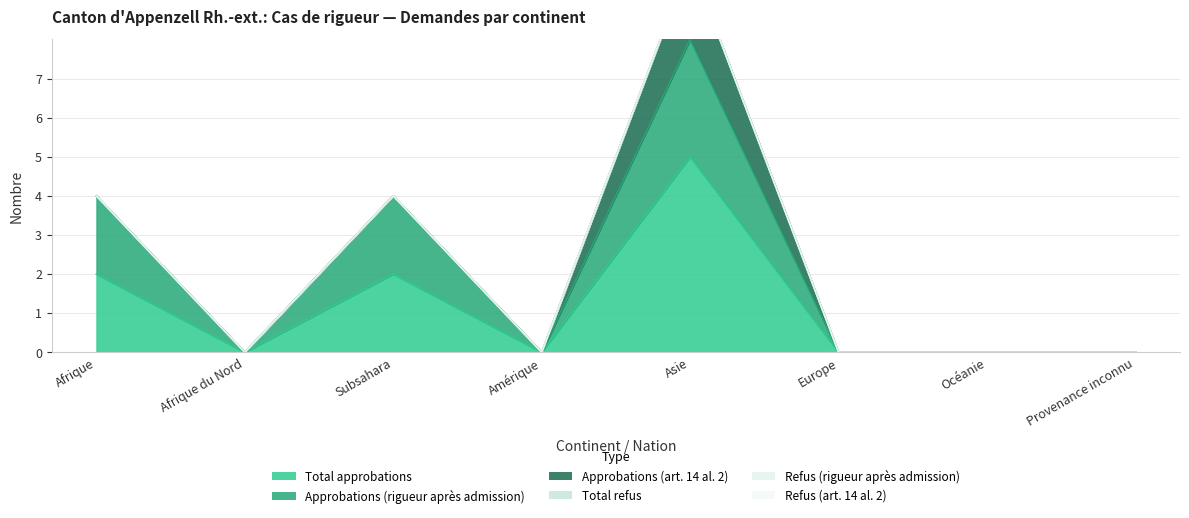

Where is Approbations (art. 14 al. 2) nearest to the value 1?

Afrique